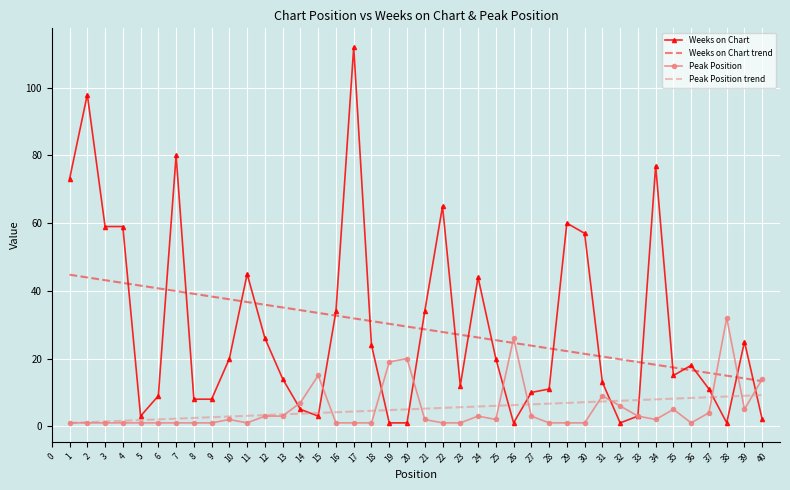

The value of Weeks on Chart trend at 14 is 34.3. True or false?

True